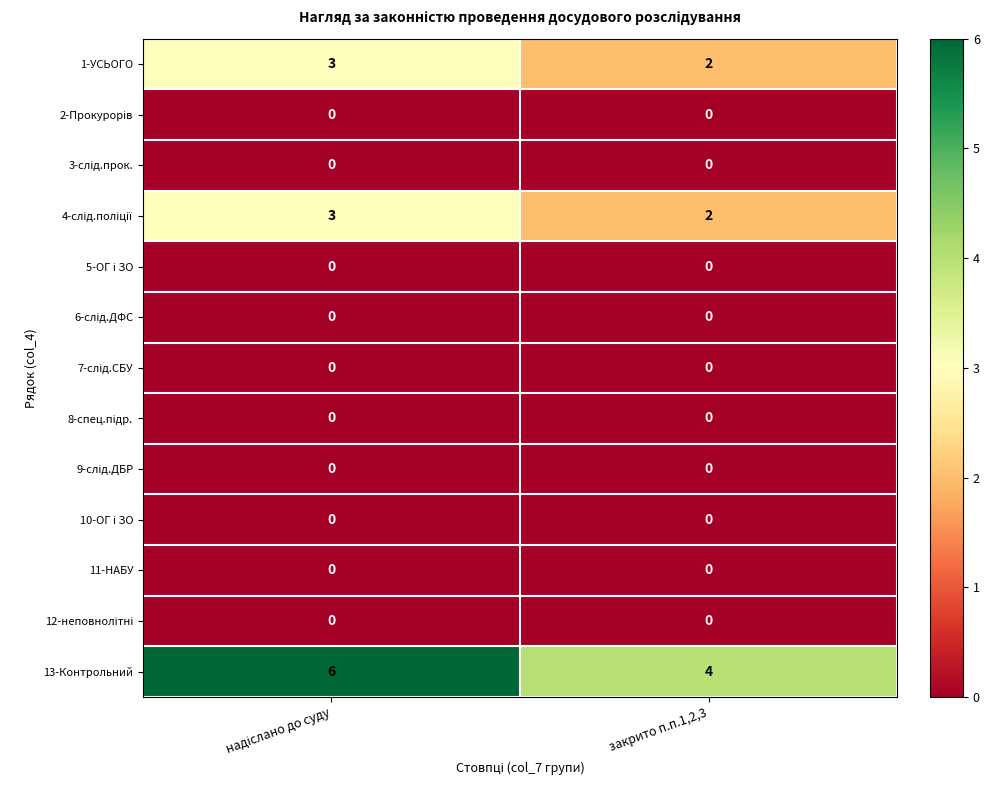

What is the total value across all series at закрито п.п.1,2,3?

8